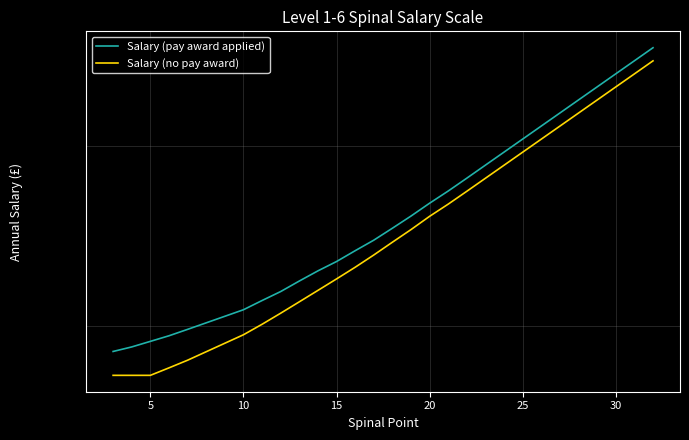

Reading right to left, list all the values displayed in this chart.

Salary (pay award applied): 37474	36386	35333	34308	33314	32348	31411	30502	29619	28762	27929	27131	26396	25642	24948	24285	23715	23144	22662	22149	21630	21197	20761	19863	19578	19333	19092	18898
Salary (no pay award): 36382	35326	34304	33309	32344	31406	30497	29614	28756	27924	27116	26341	25627	24871	24174	23487	22847	22254	21686	21135	20600	20092	19623	18529	18212	17908	17908	17908